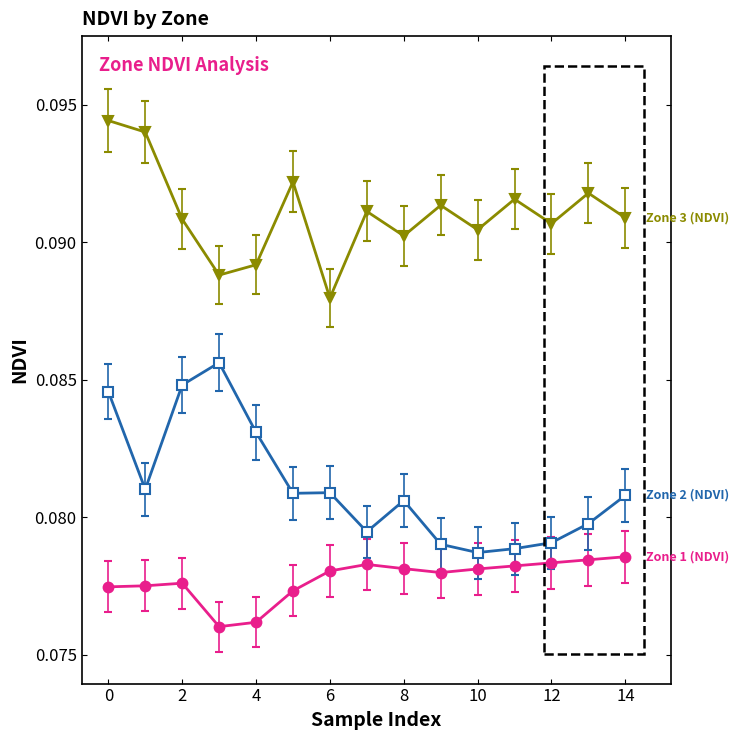

Count the number of data series in this chart.

3